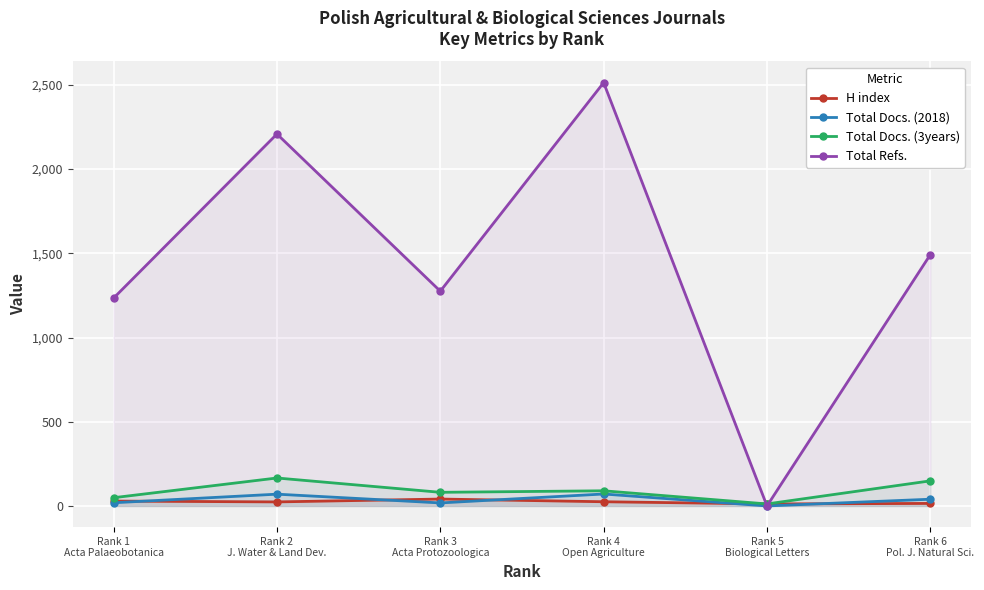

How many series are shown in this chart?

4